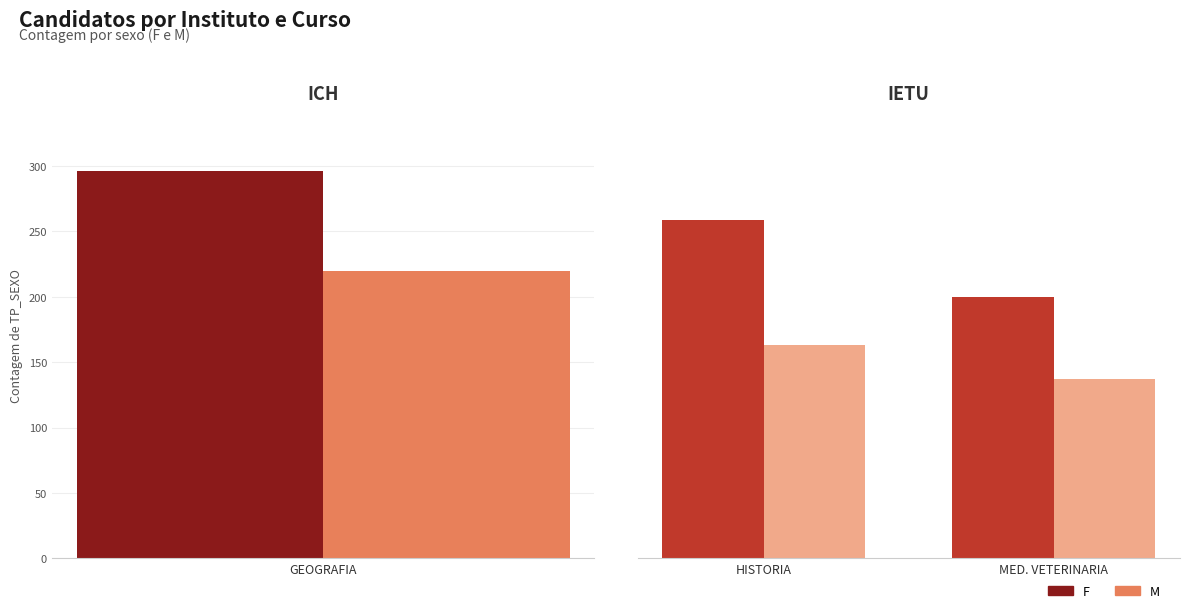

How many values in the F series are below 259?

1